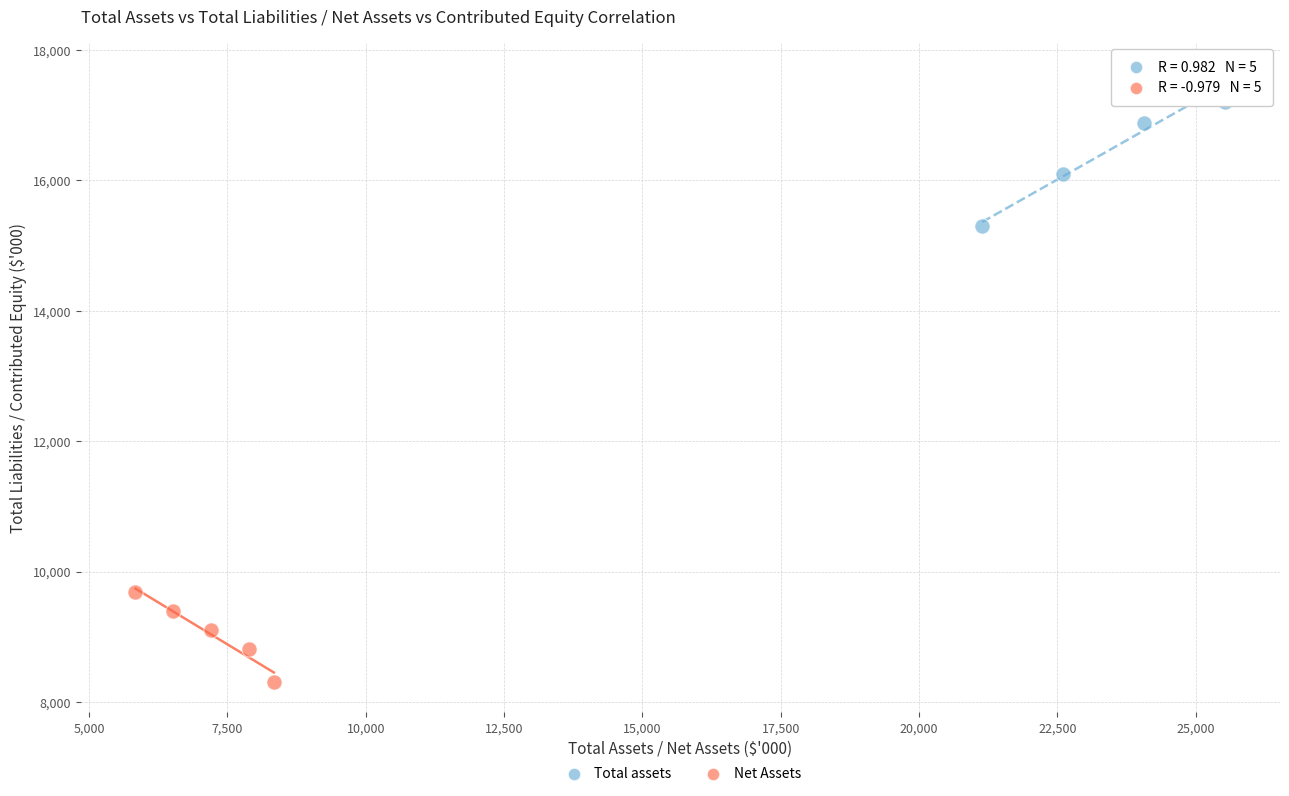

Which series contains the highest Y value?

Total assets